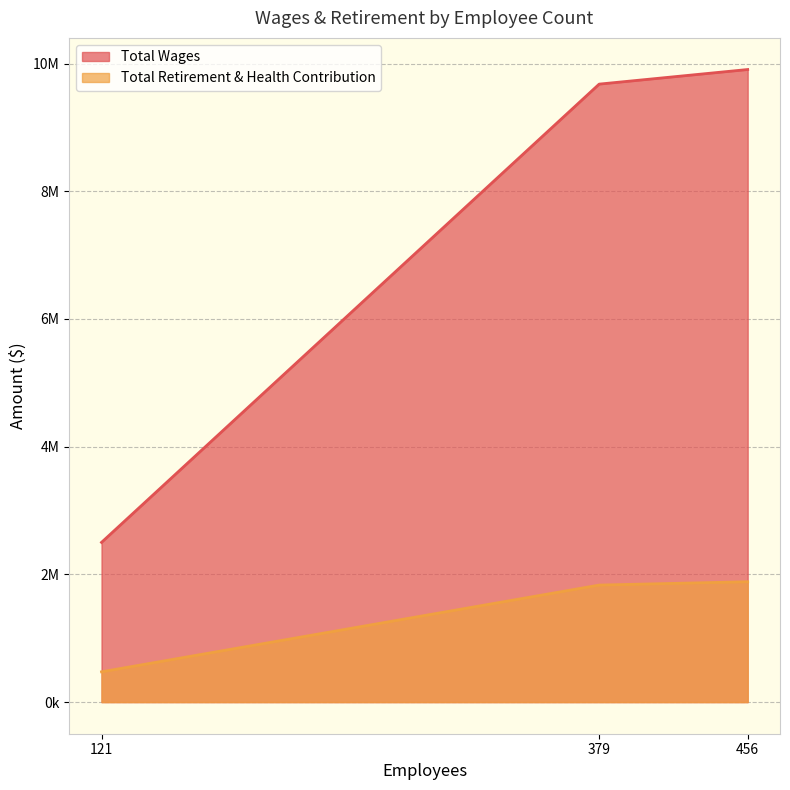

Is the value of Total Wages at 121 greater than the value of Total Retirement & Health Contribution at 121?

Yes